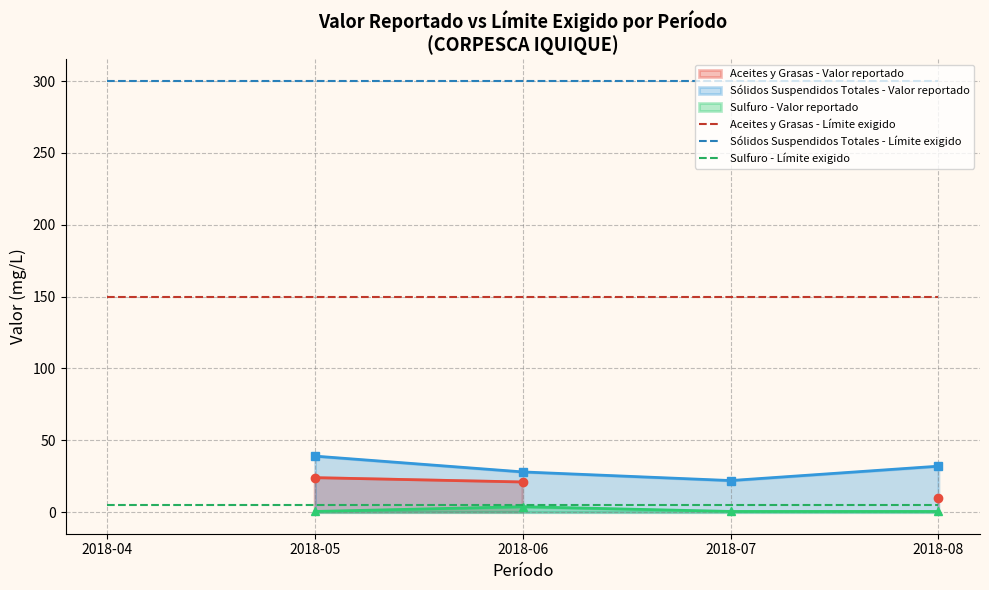

List the labels in order of Sólidos Suspendidos Totales - Límite exigido value, largest first.

2018-04, 2018-05, 2018-06, 2018-07, 2018-08